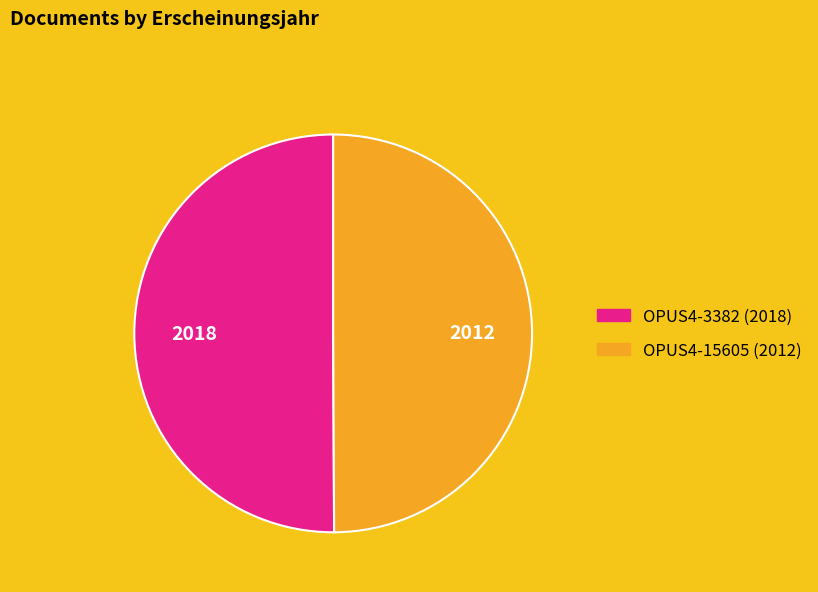

True or false: OPUS4-3382 accounts for 43% of the total.

False